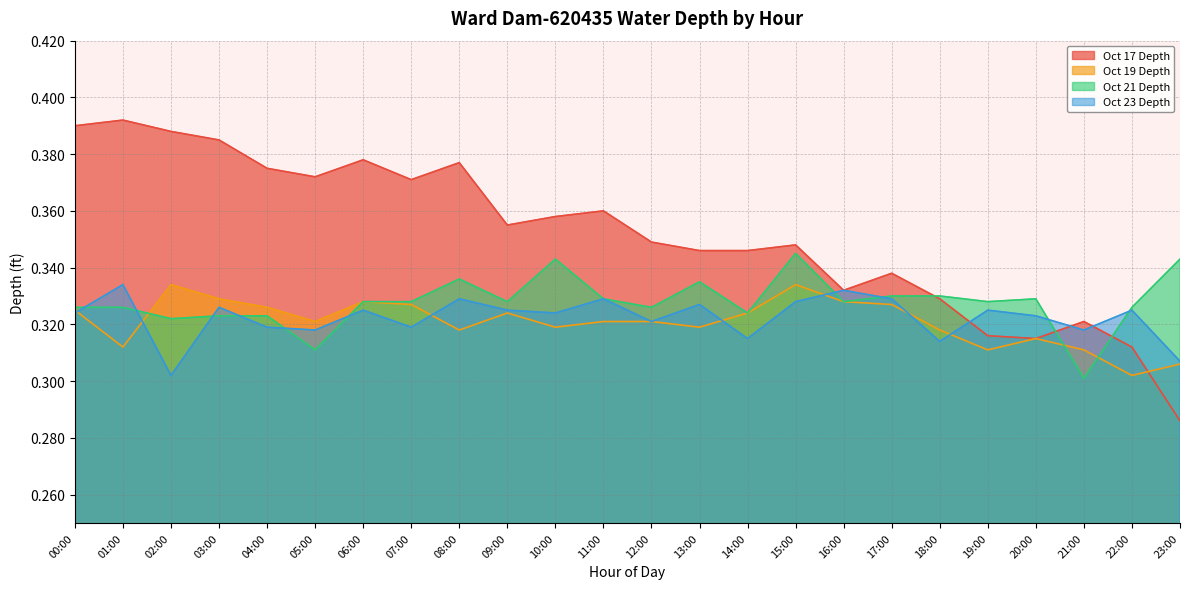

What is the greatest value displayed?

0.4